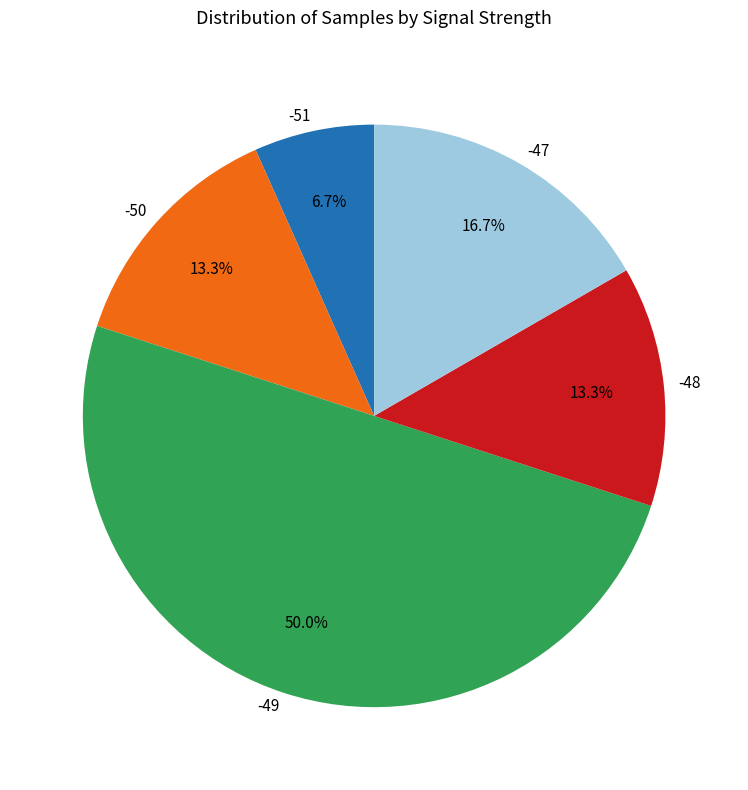

What is the ratio of the value at -49 to the value at -51?

7.5